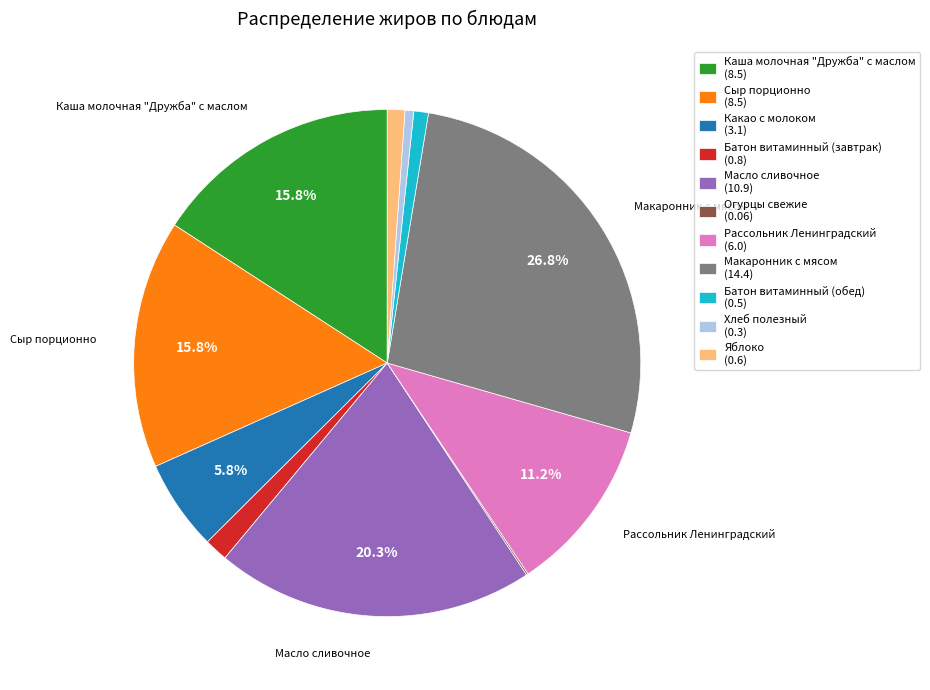

What is the ratio of the value at Каша молочная "Дружба" с маслом (8.5) to the value at Какао с молоком (3.1)?

2.7